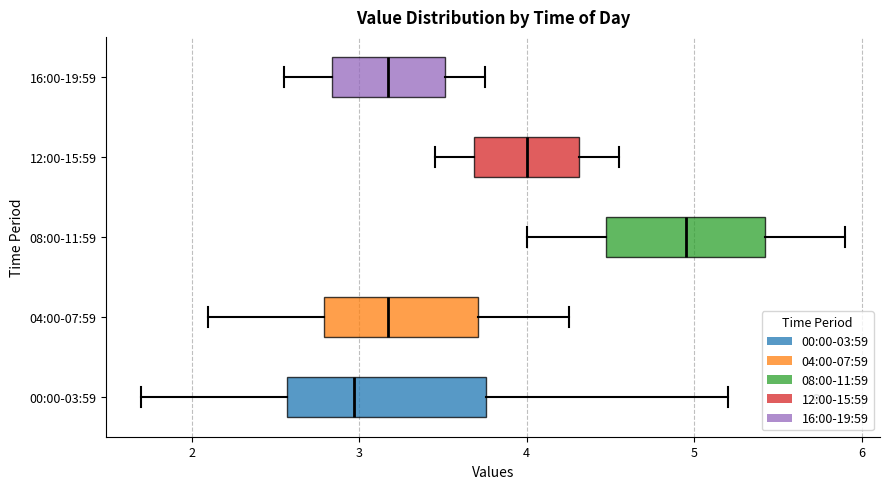

Where does the median line of the box for 08:00-11:59 sit on the x-axis? The values are not printed on the chart, so give them approximately, as read against the axis.

5.0